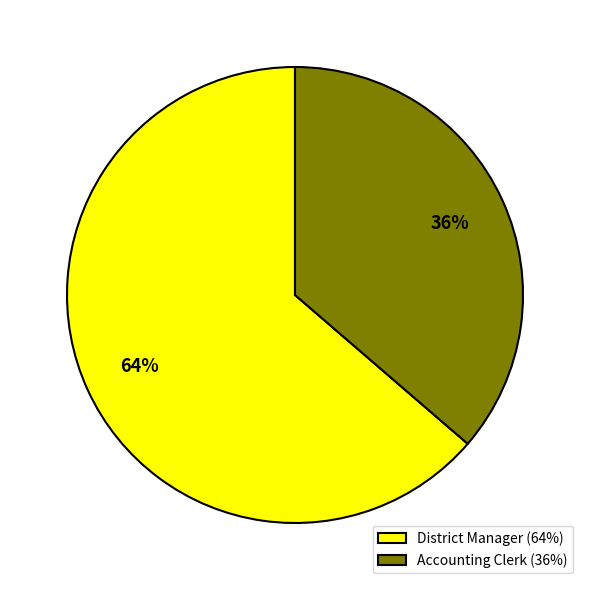

To the nearest percent, what is the combined percentage of Accounting Clerk and District Manager?

100%